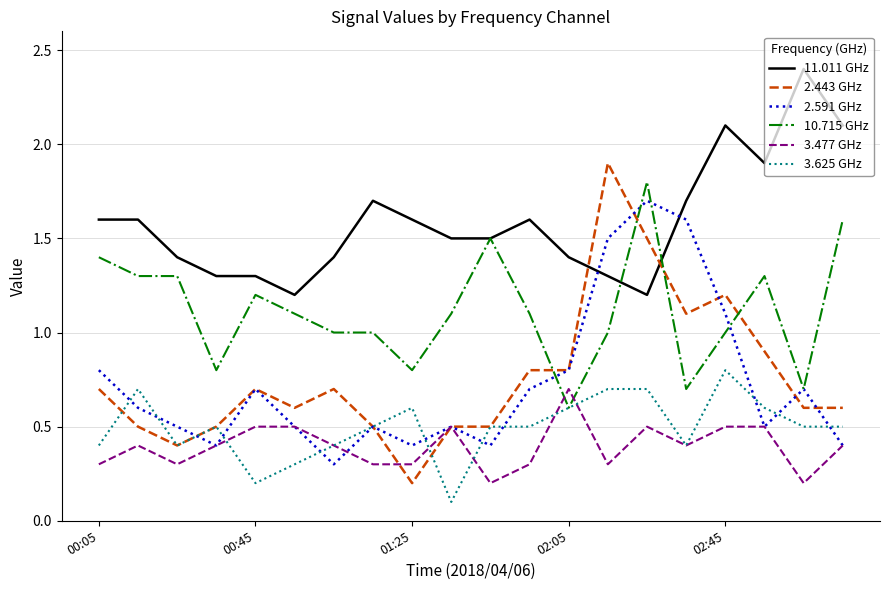

Which series has the widest spread of values?

2.443 GHz